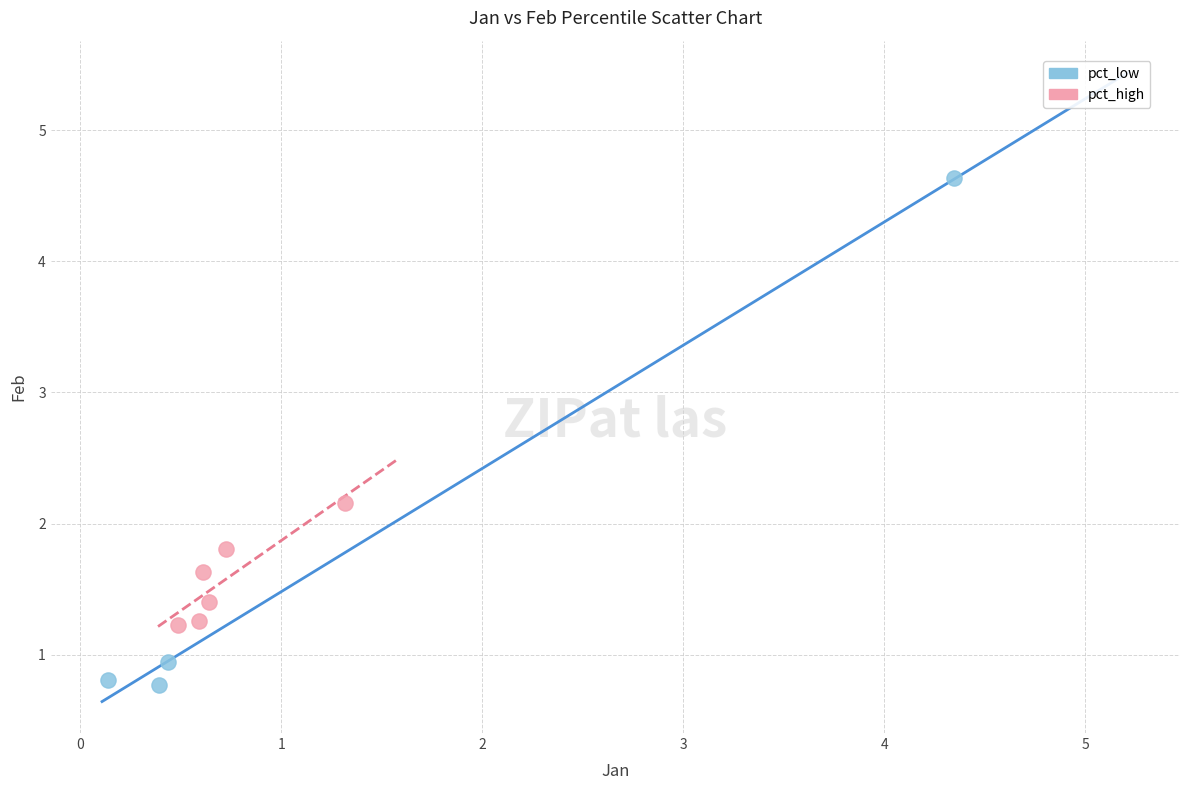

Which series contains the lowest Y value?

pct_low